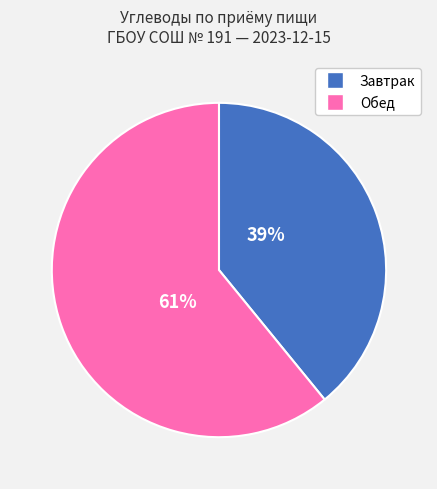

To the nearest percent, what is the difference between the largest and smallest slice percentages?

22%